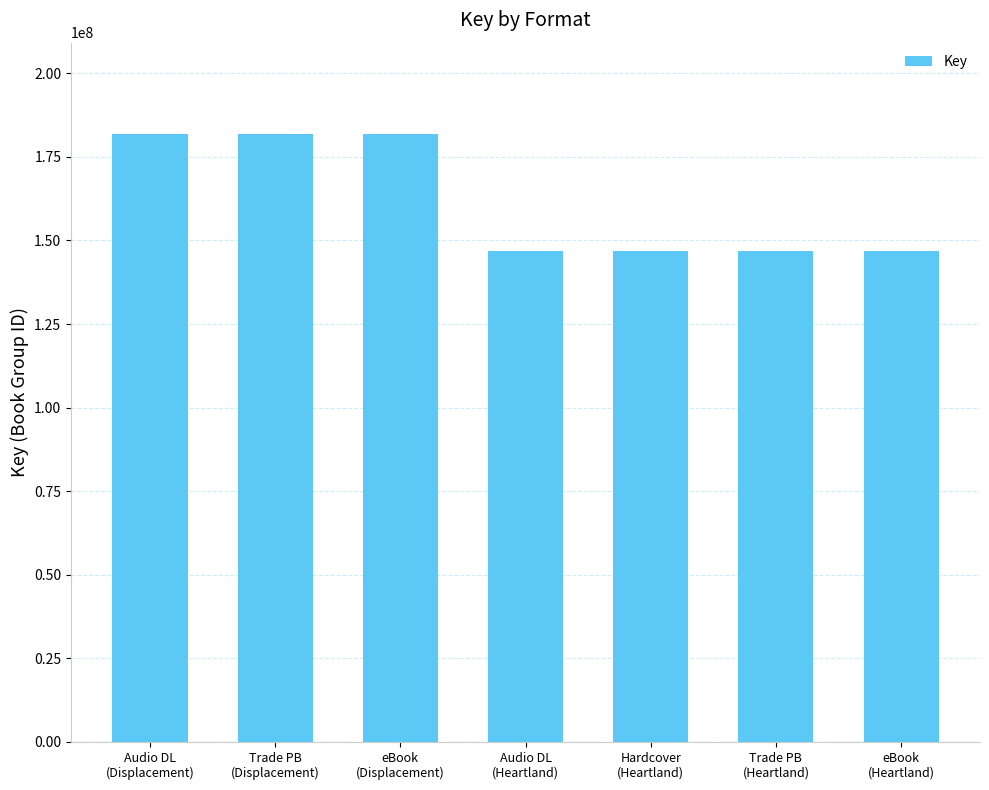

Reading right to left, extract all data points from this chart.

146718083	146718083	146718083	146718083	181886962	181886962	181886962